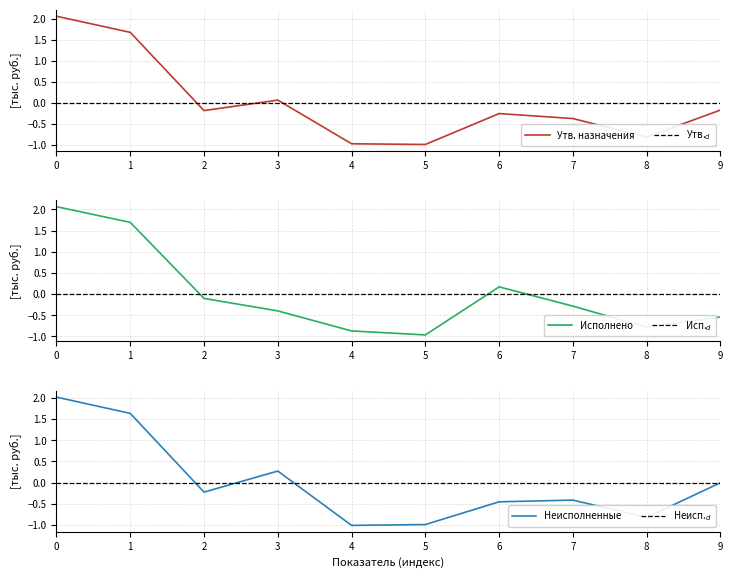

List the series in order of their peak value, highest first.

Исполнено, Утв. назначения, Неисполненные, Утв.$_d$, Исп.$_d$, Неисп.$_d$